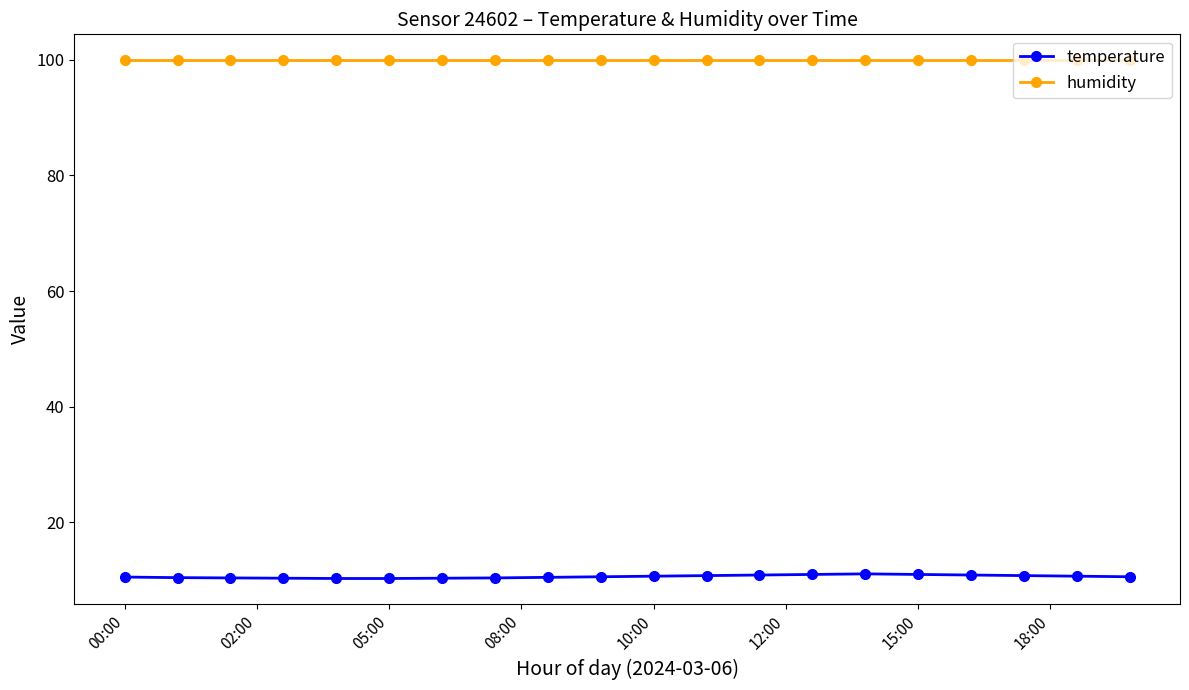

What is the greatest value displayed?

99.9